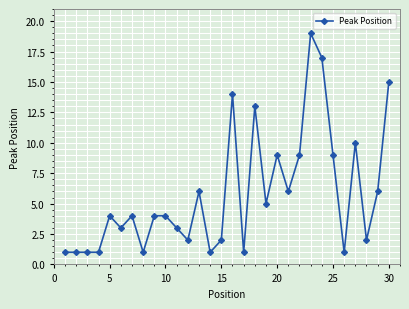

What is the difference between the maximum and minimum values?

18